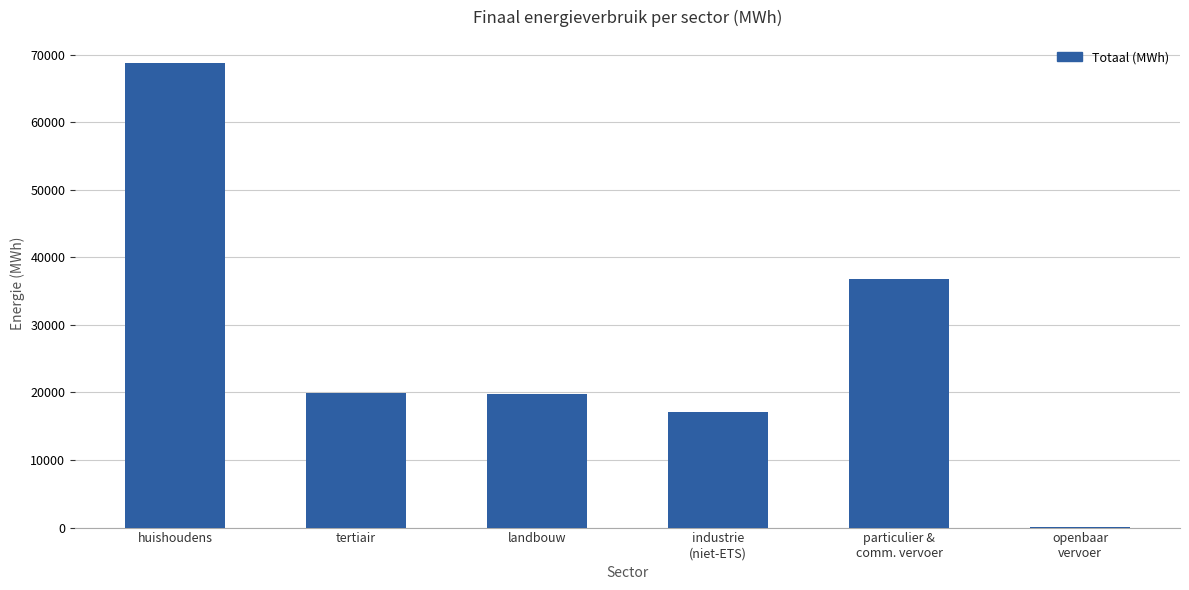

What is the average value?

27078.2